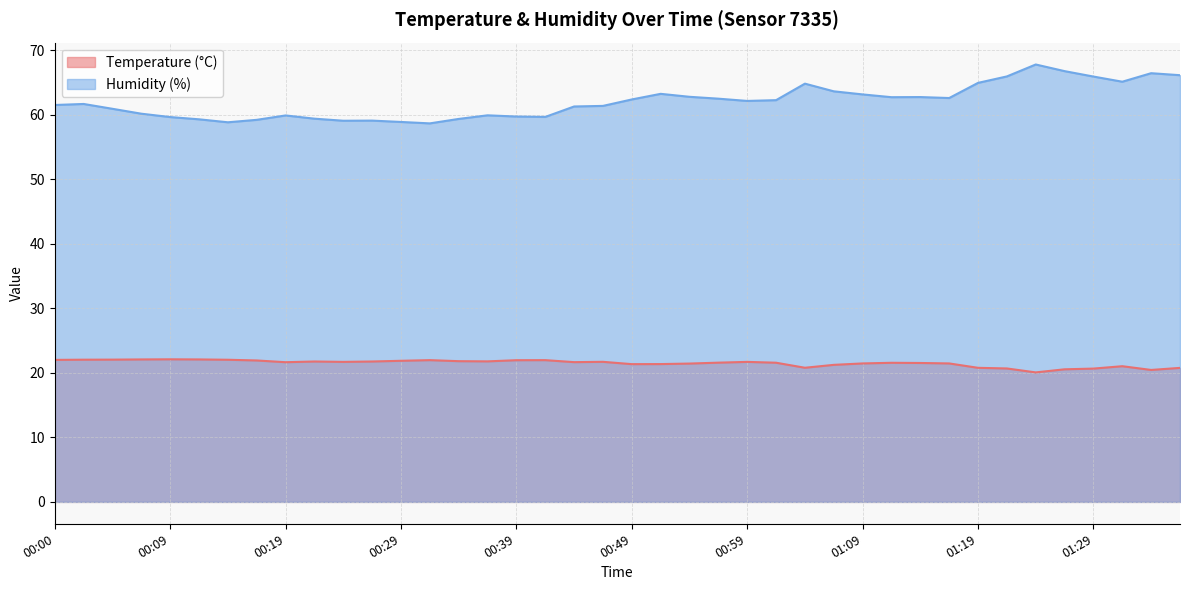

How many lines are shown in the chart?

2